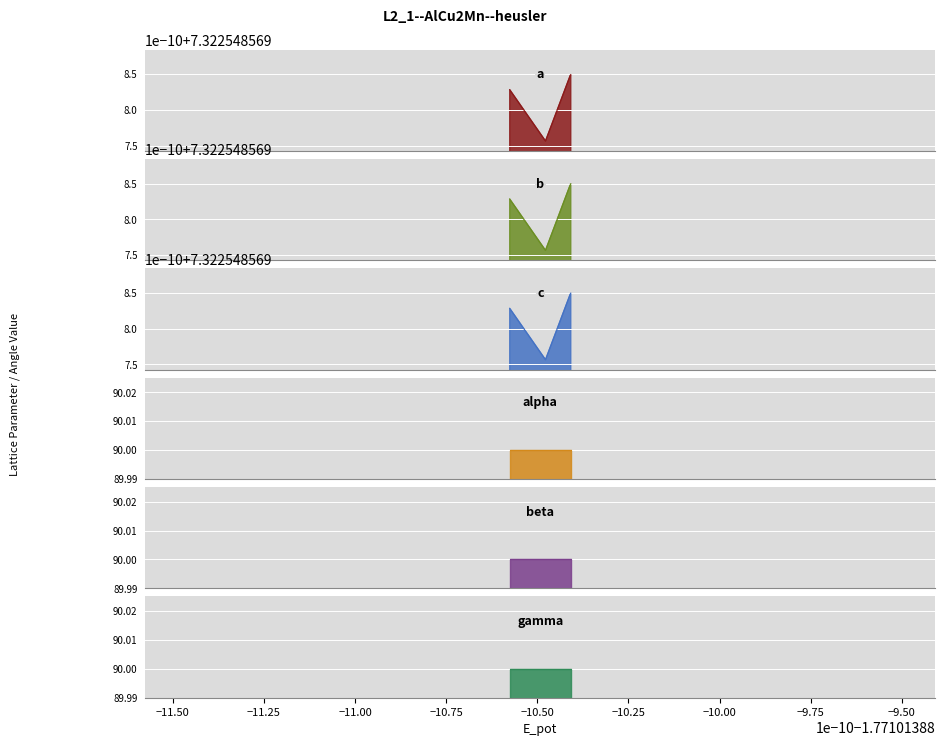

True or false: alpha has more than 2 points higher than both neighbors.

False